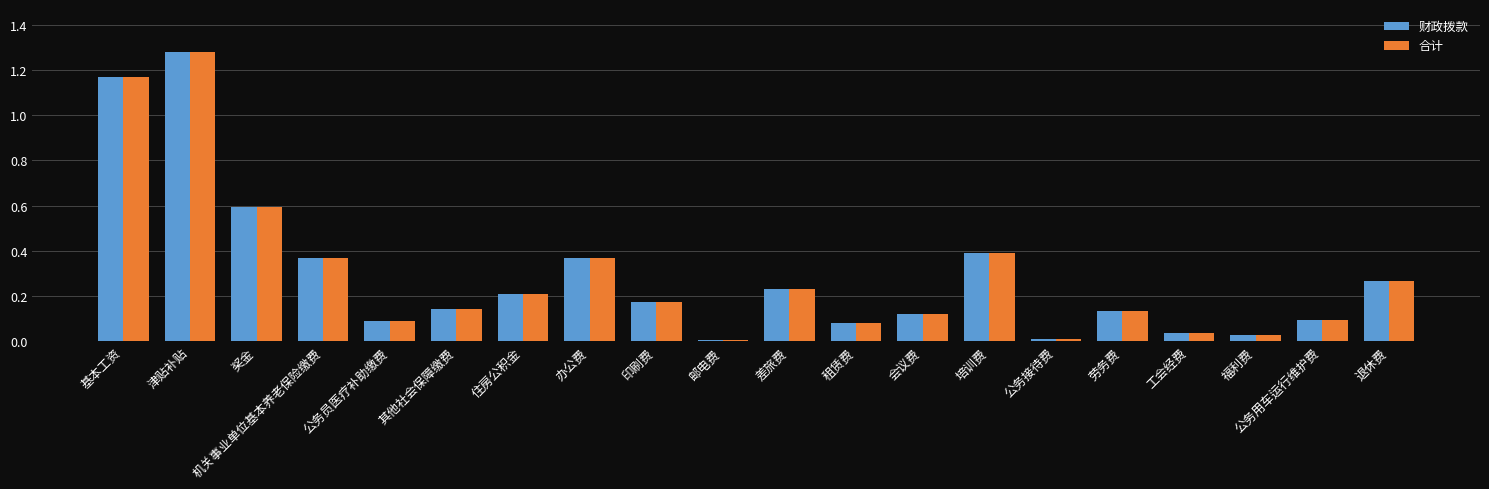

The 合计 series shows 0.6 at 奖金. True or false?

True